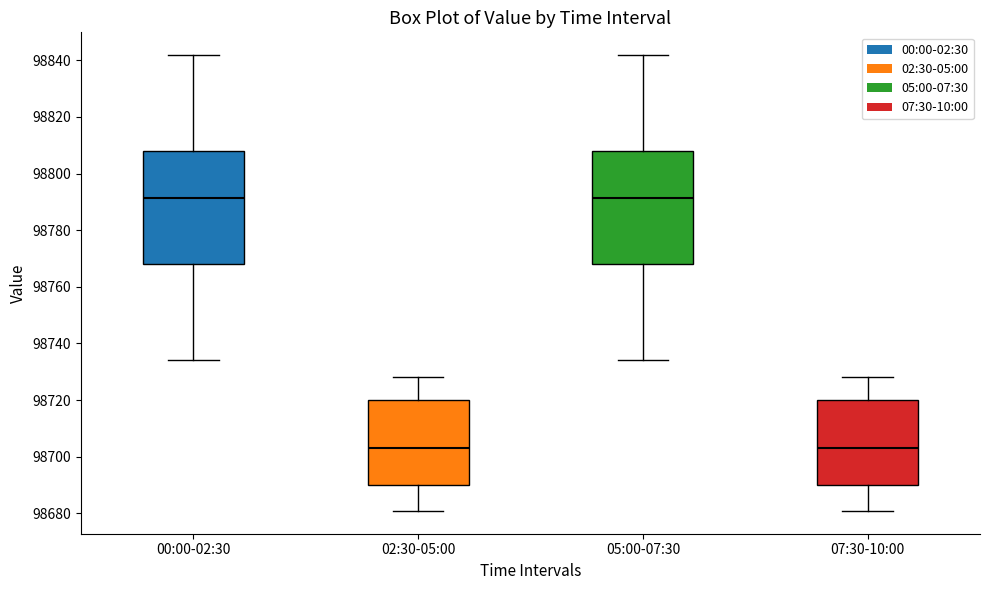

Where is the lower edge of the box for 00:00-02:30 on the y-axis? The values are not printed on the chart, so give them approximately, as read against the axis.

98768